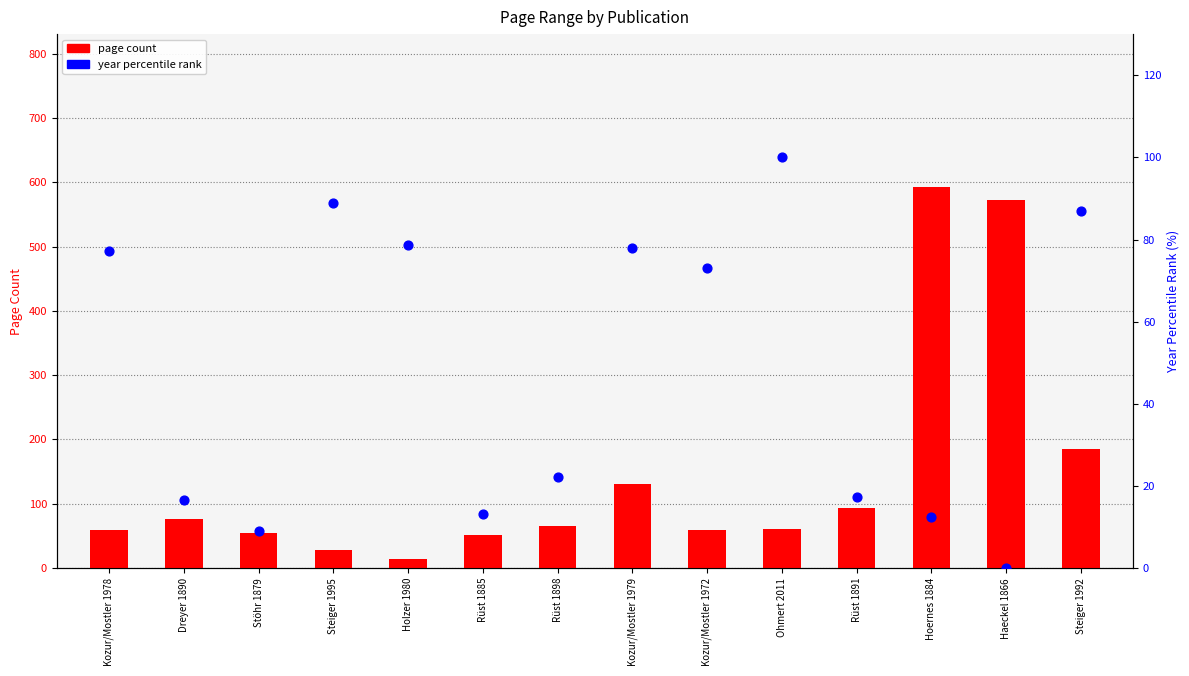

What is the total value across all series at Rüst 1891?

110.2